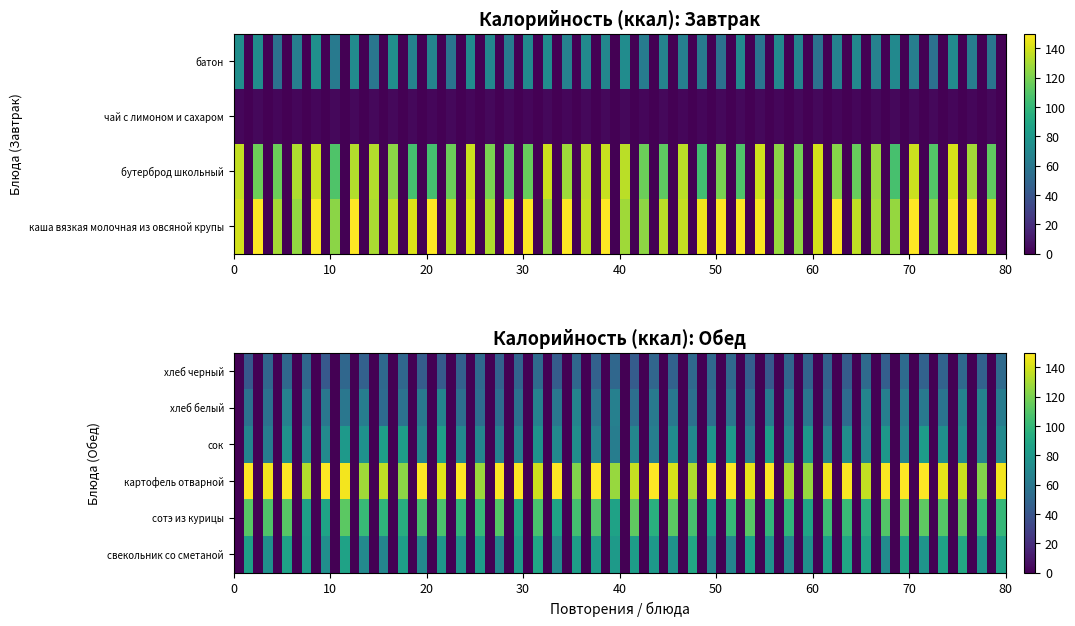

Rank the series by their average value, from lowest to highest.

Обед, Завтрак